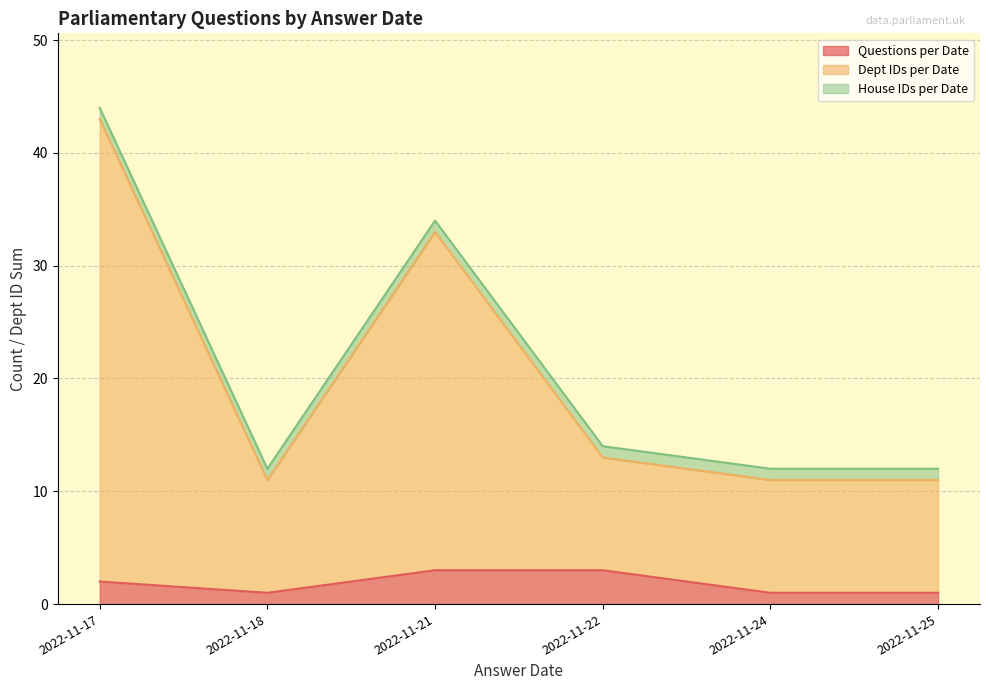

The value of Questions per Date at 2022-11-18 is 0. True or false?

False